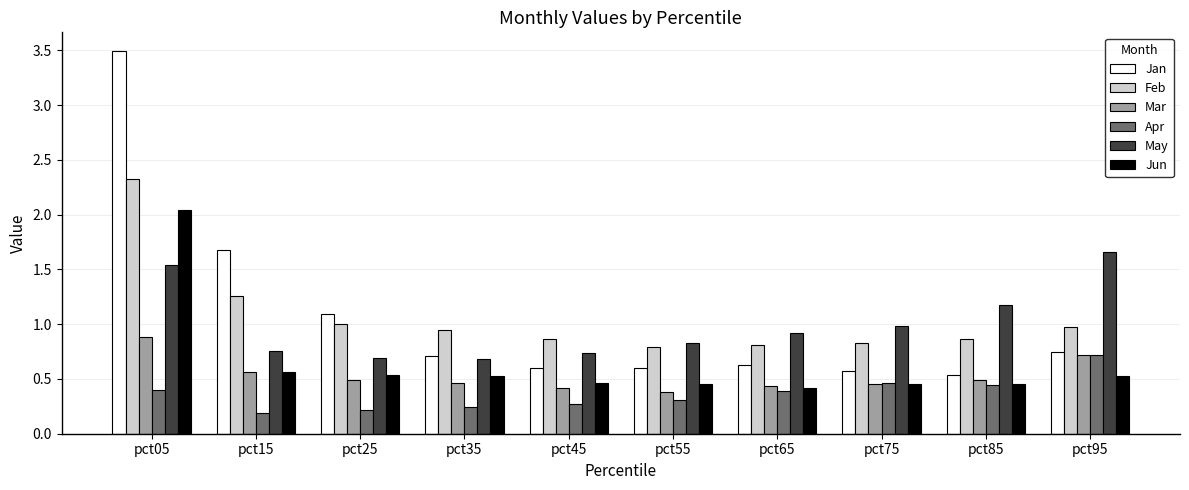

True or false: Feb has a value of 1.6 at pct25.

False